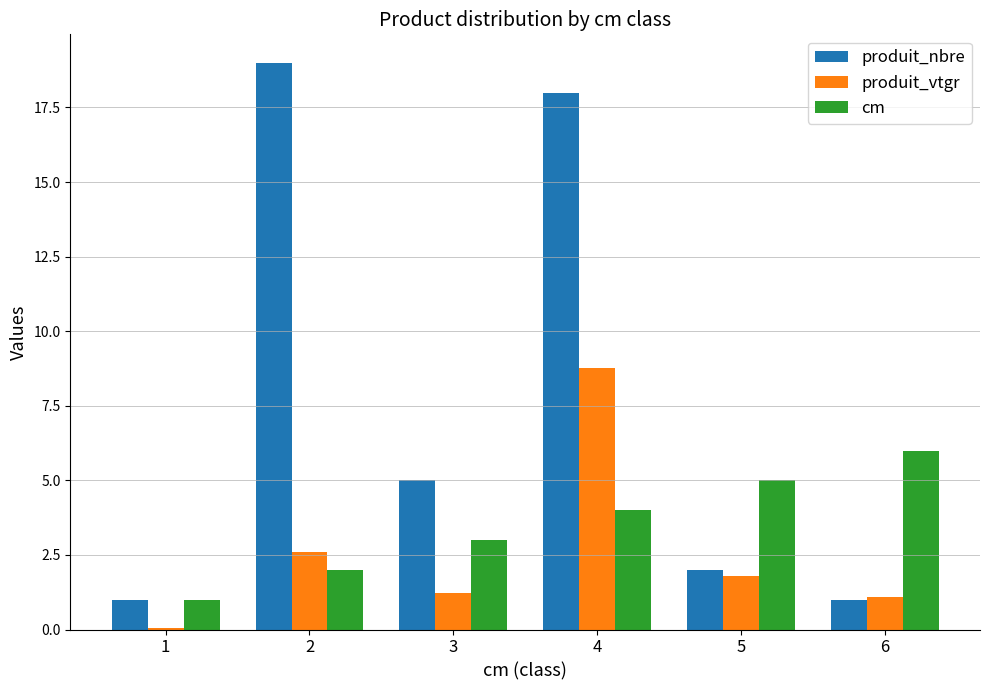

What is the highest value of the produit_nbre series?

19.0